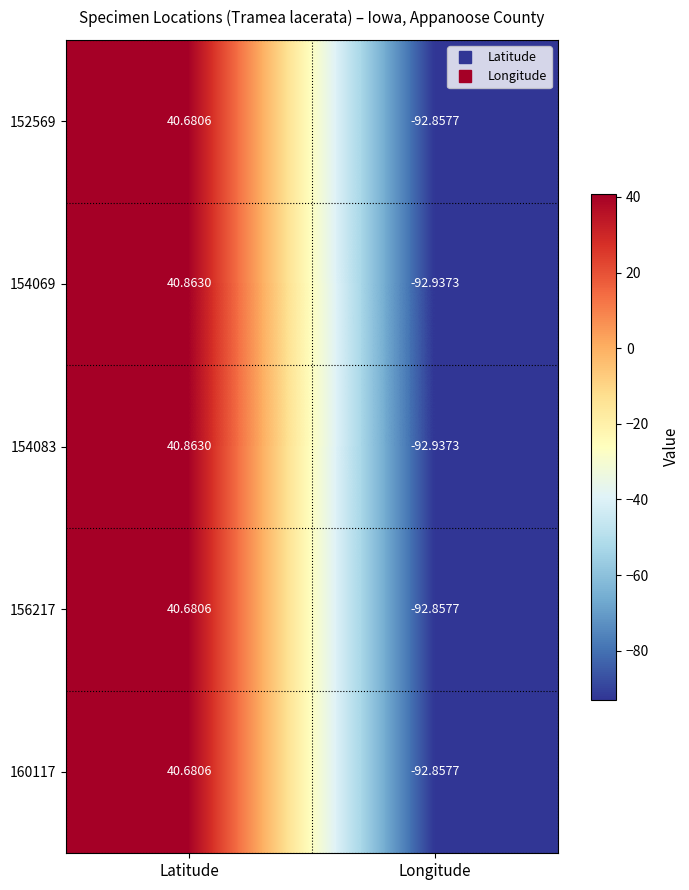

Which category has the highest value in the 160117 series?

Latitude